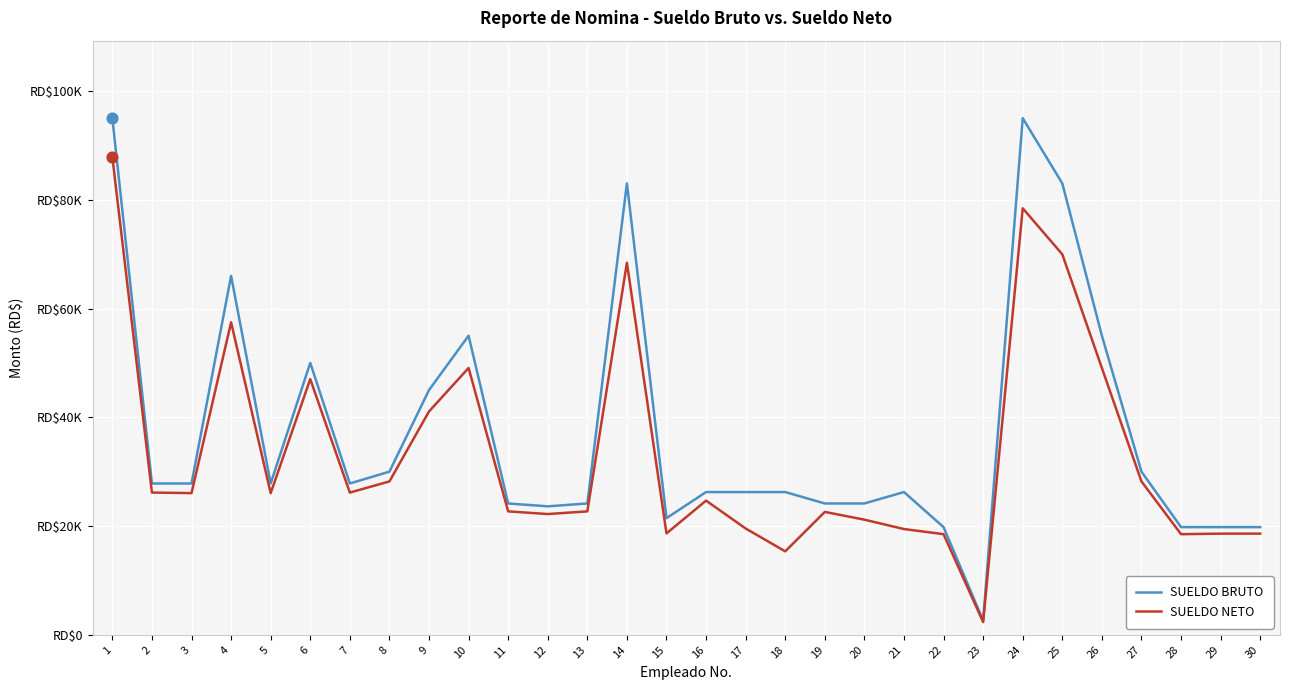

What are all the series names shown in the legend?

SUELDO BRUTO, SUELDO NETO